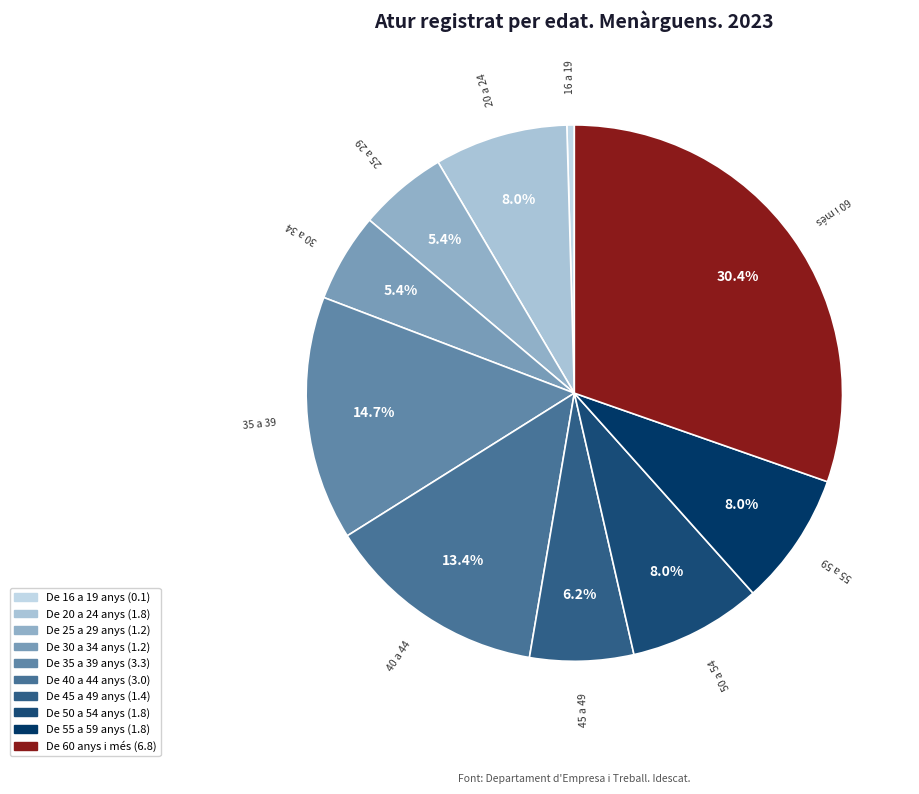

What is the change in value from De 20 a 24 anys to De 35 a 39 anys?

+1.5